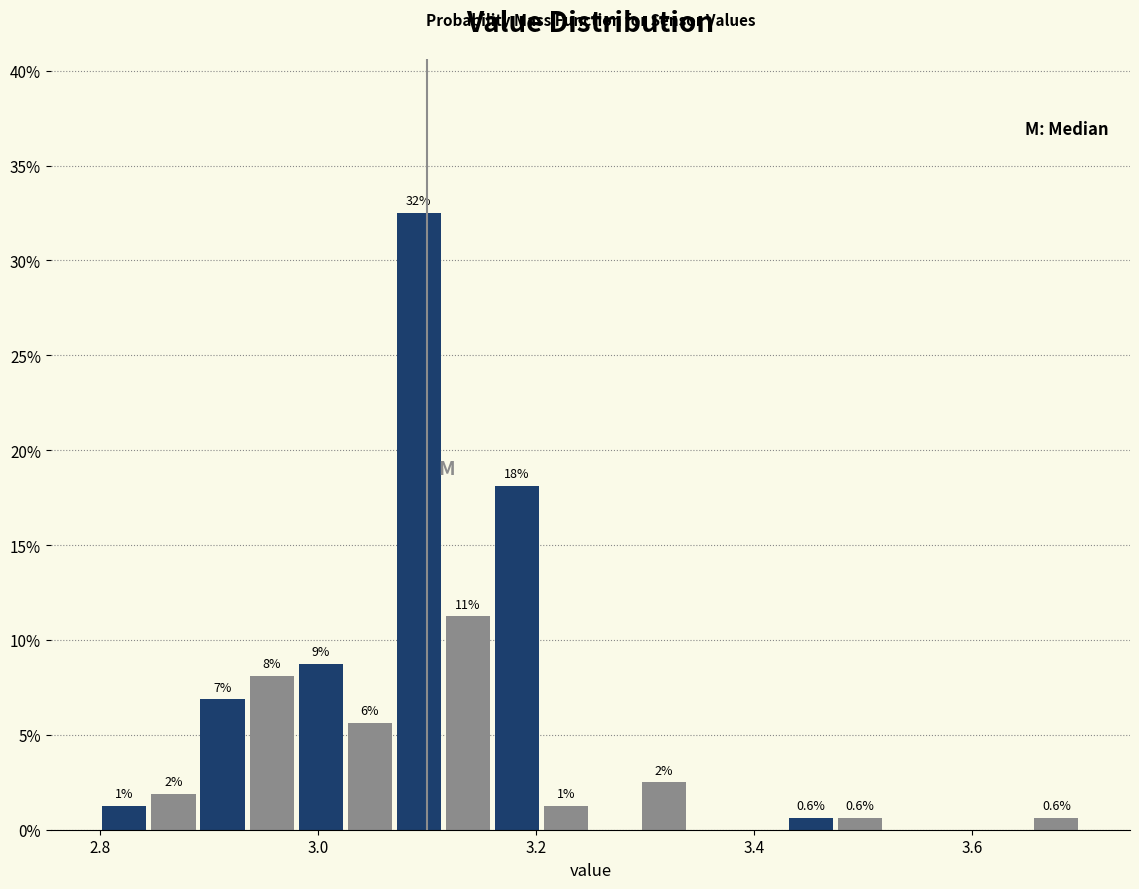

Read against the x-axis, roughly where is the centre of the tallest bar?

3.10